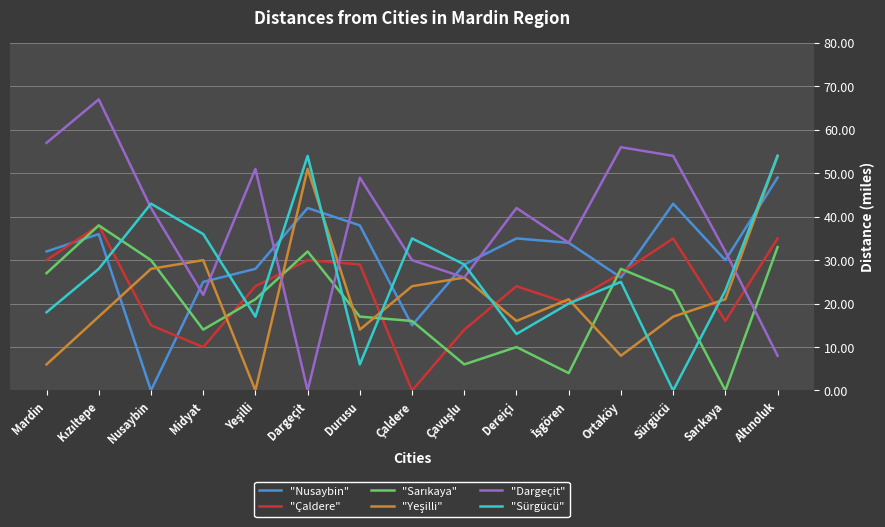

What is the difference between the second highest and second lowest values in the "Çaldere" series?

25